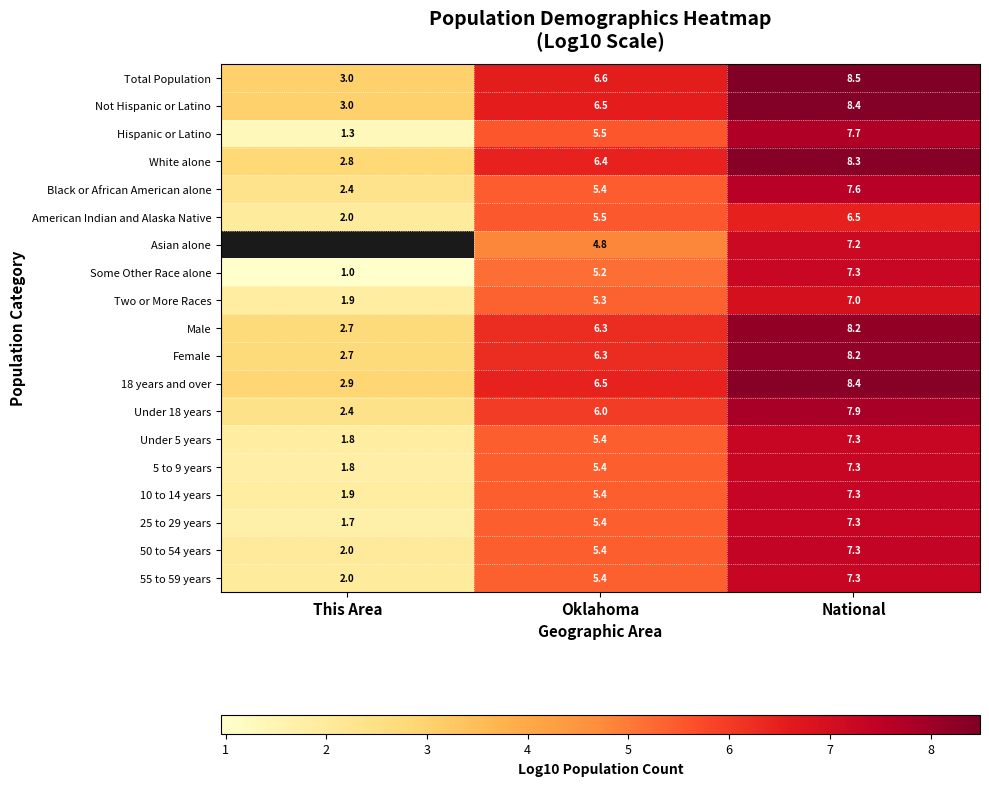

What is the sum of the Hispanic or Latino values at National and Oklahoma?

13.2